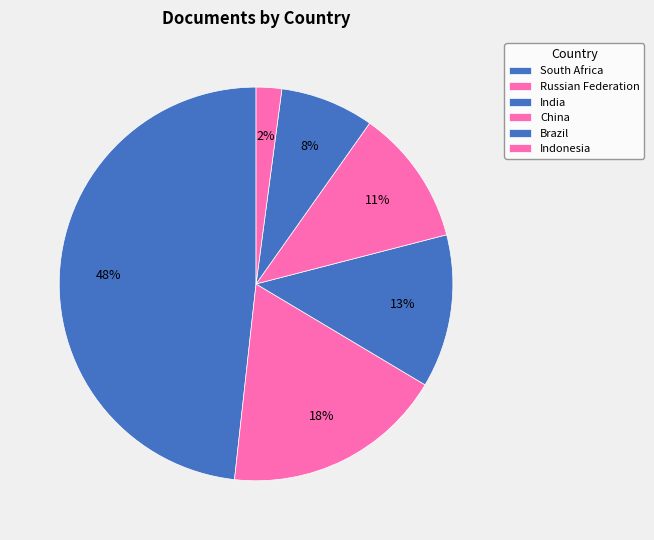

Combined, what portion of the pie is Russian Federation and Indonesia?

20.3%